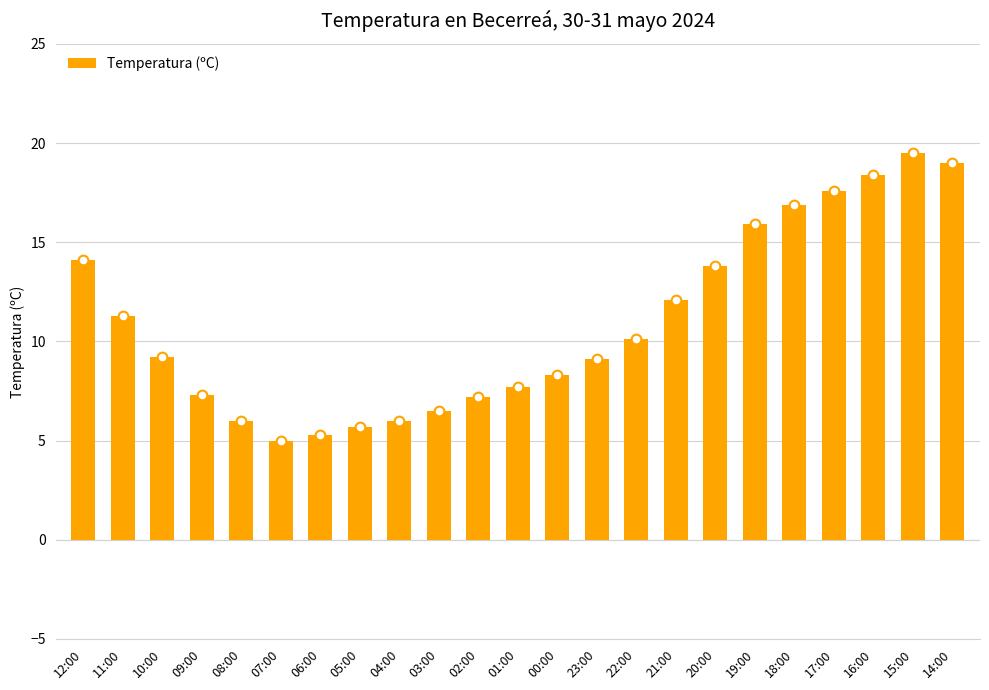

What is the maximum value shown in the chart?

19.5